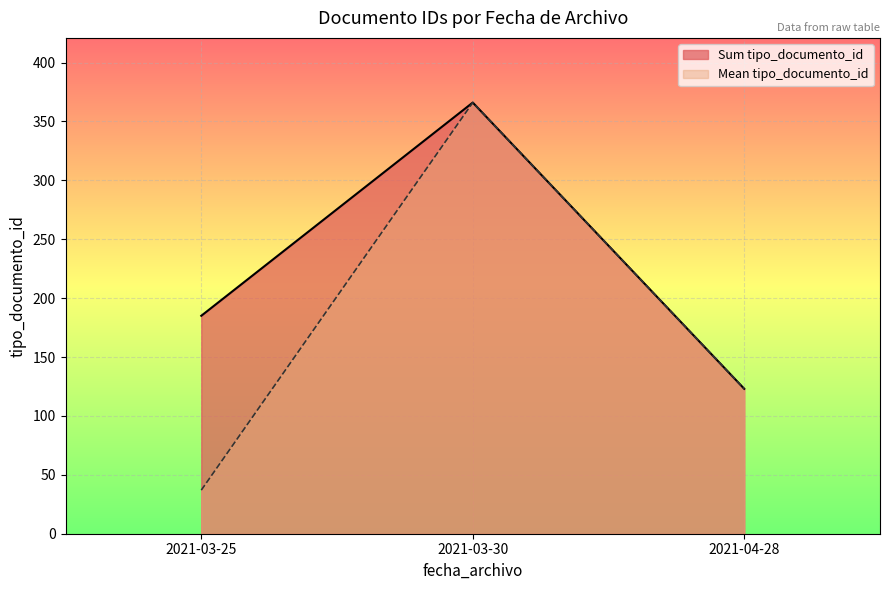

Which label corresponds to the largest value in the chart?

2021-03-30